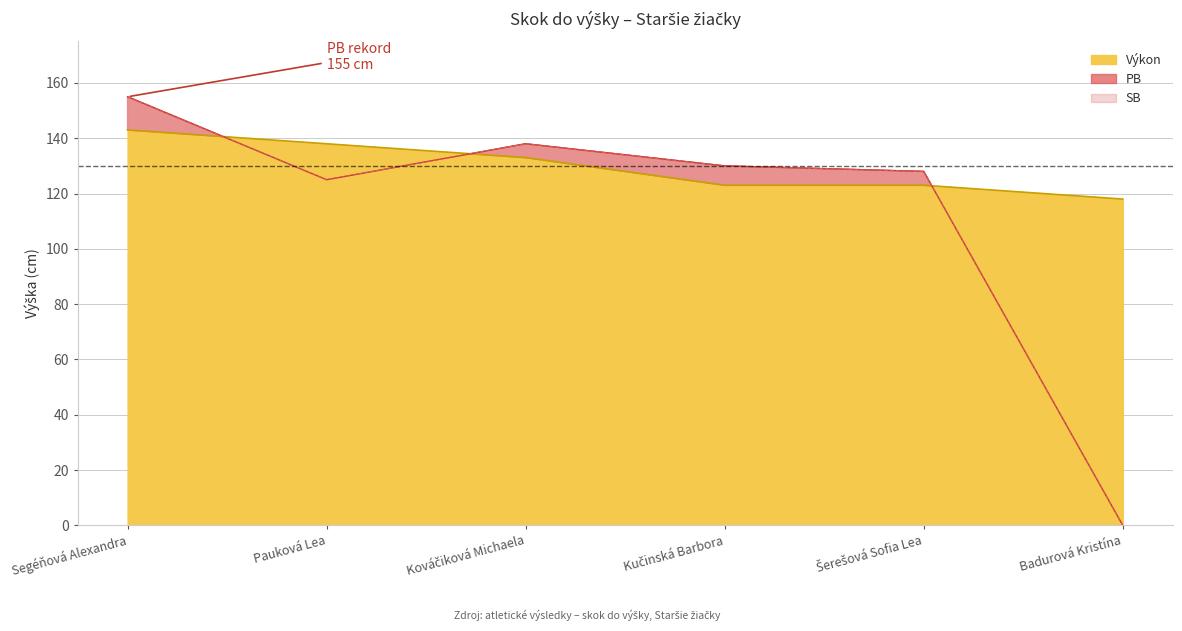

At which label does Výkon first exceed 133?

Segéňová Alexandra